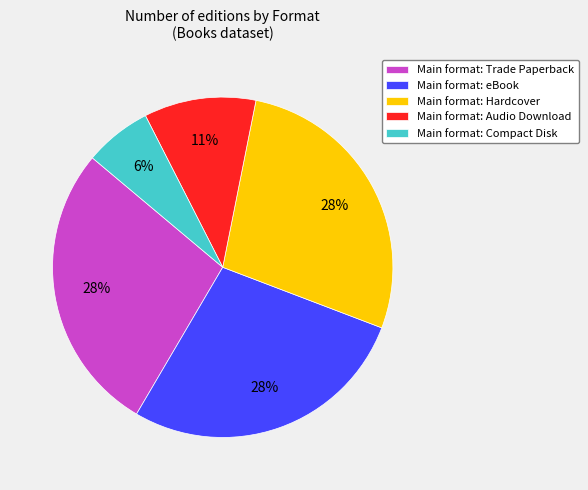

How many segments does this pie chart have?

5